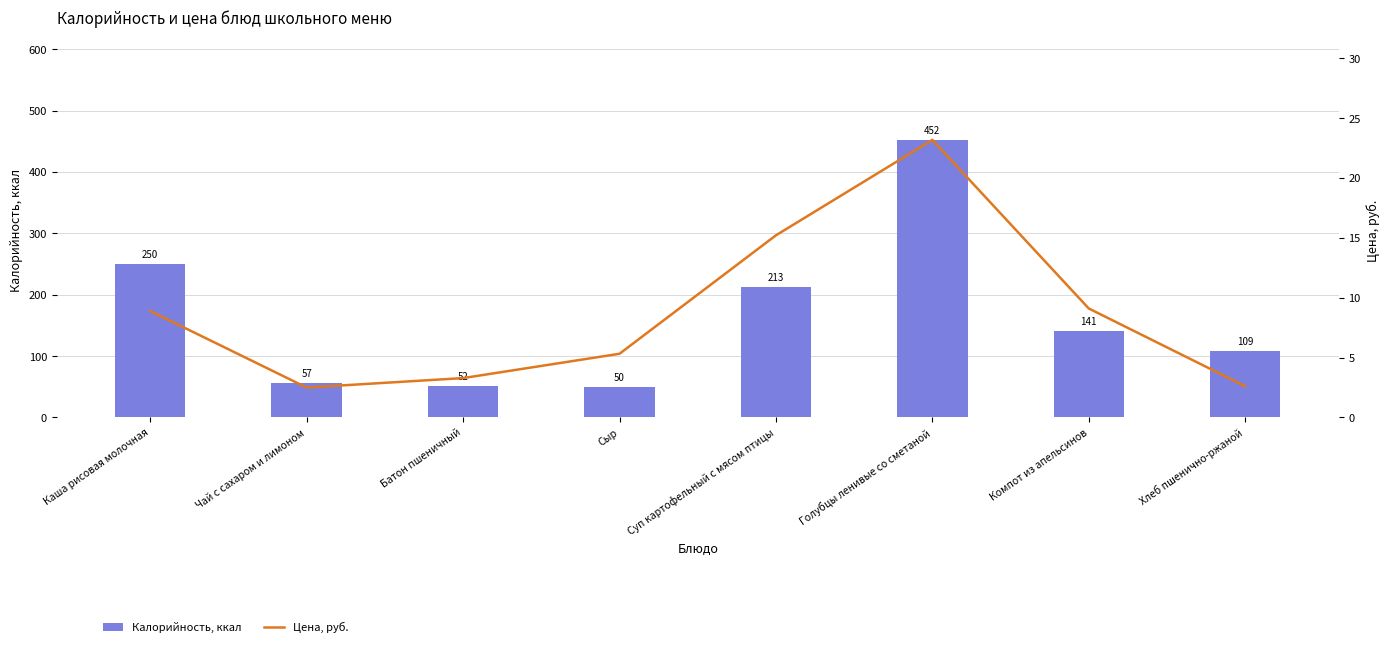

At how many categories does at least one series exceed 58?

5